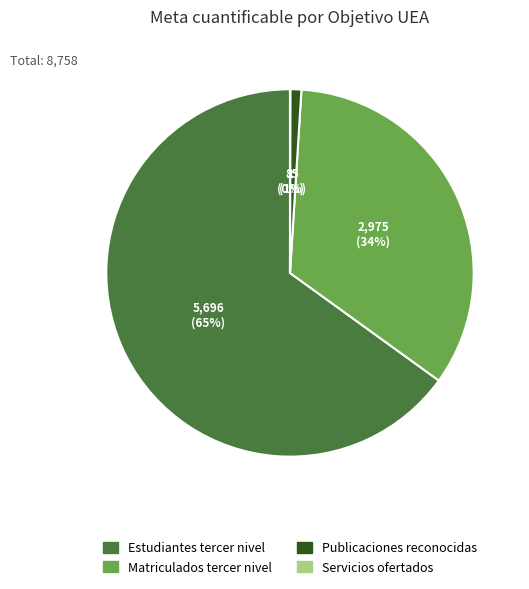

Combined, do Publicaciones reconocidas and Estudiantes tercer nivel account for over 50%?

Yes